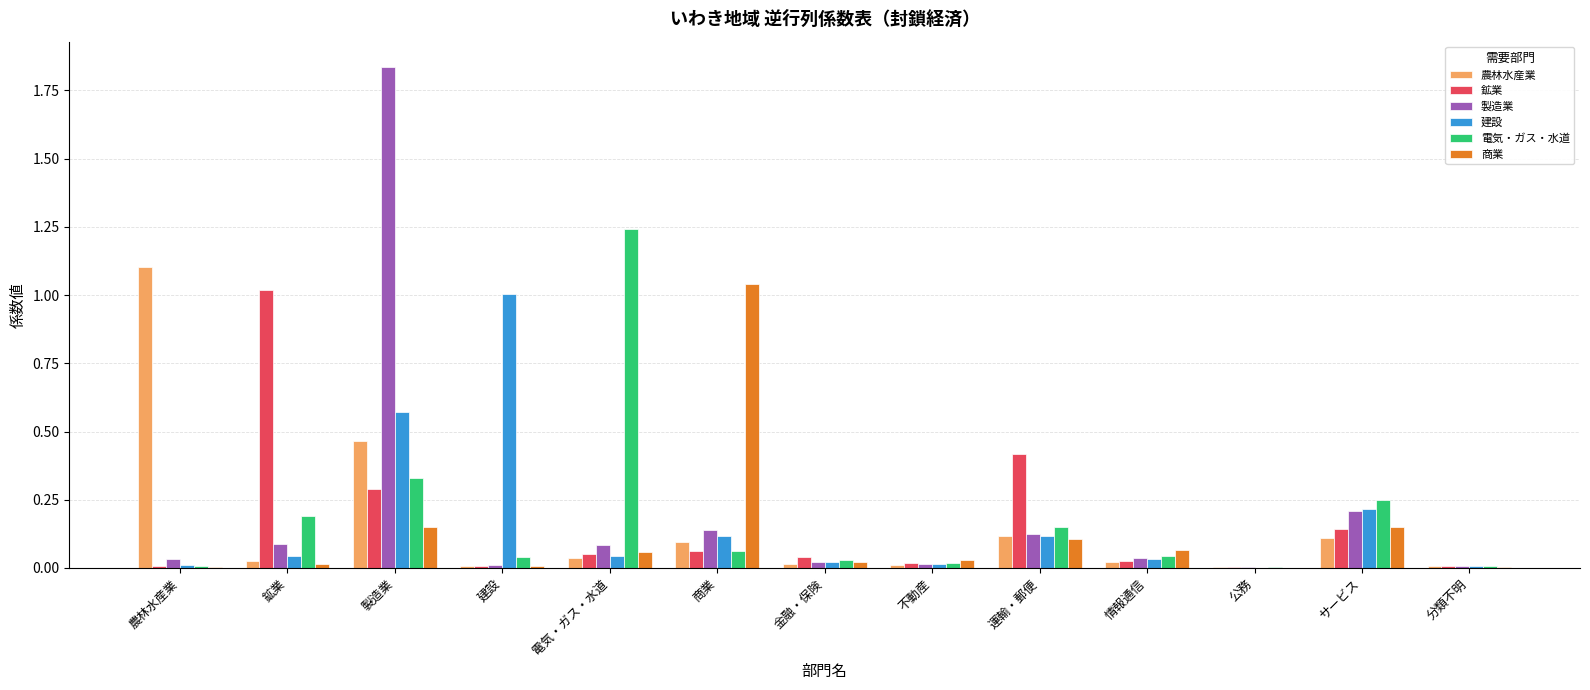

At which category does the chart reach its peak across all series?

製造業